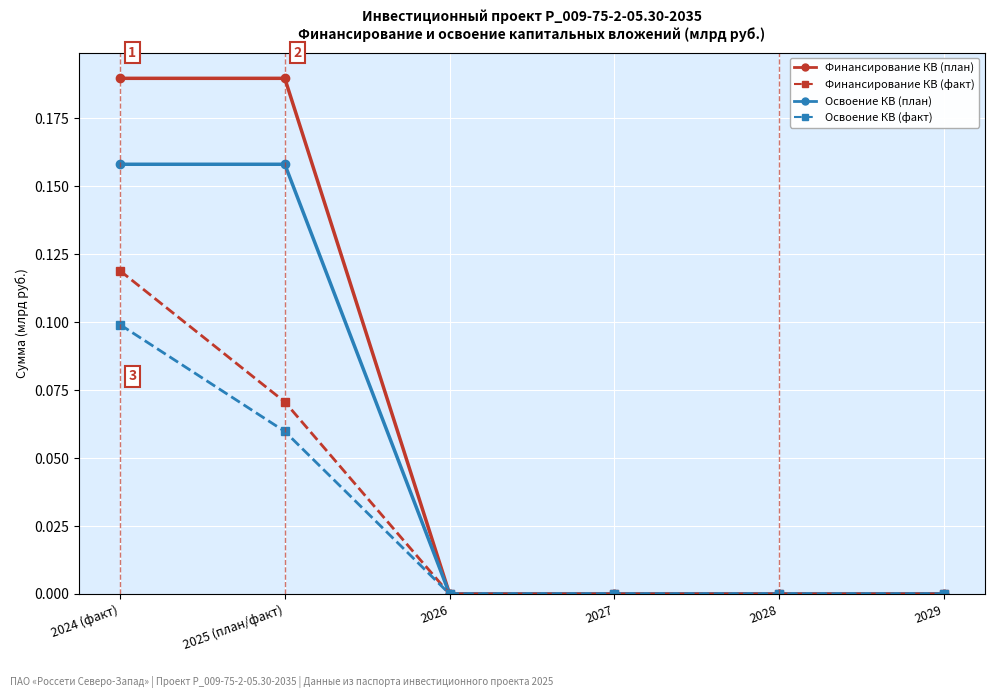

What is the label of the 5th point from the right?

2025 (план/факт)